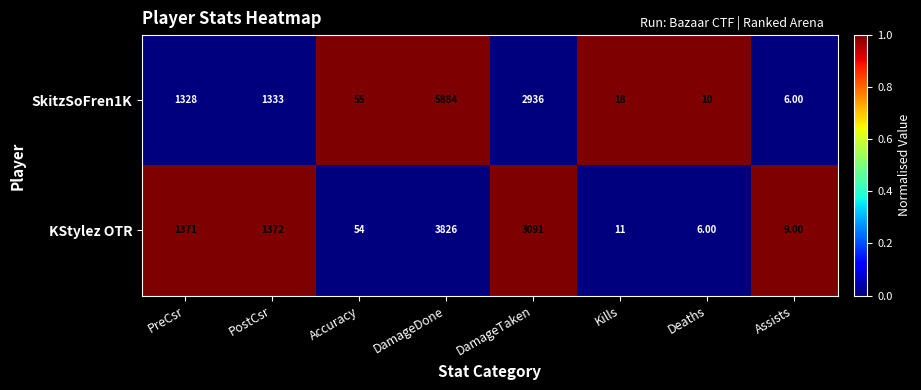

Which category has the highest value across all series?

DamageDone